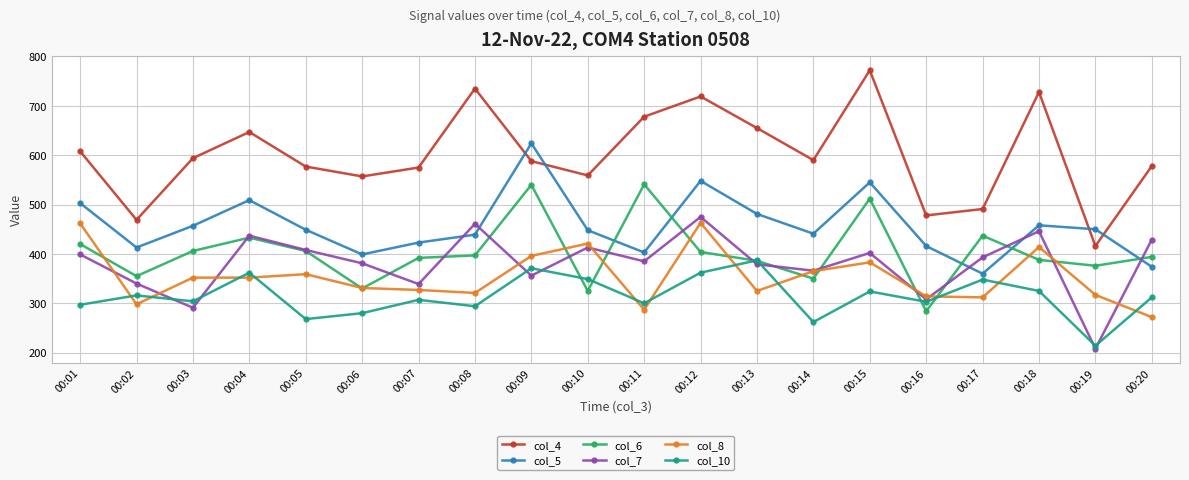

Where is the first local maximum for col_10?

00:02